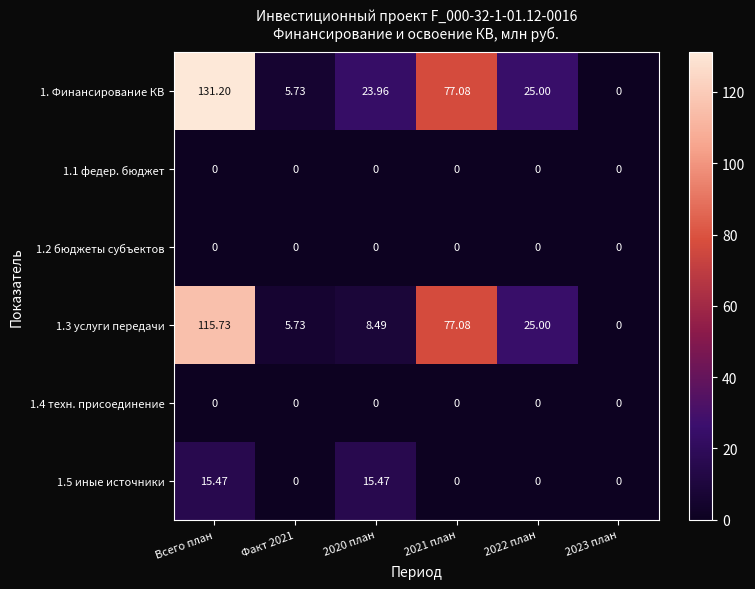

Count the number of categories in the chart.

6